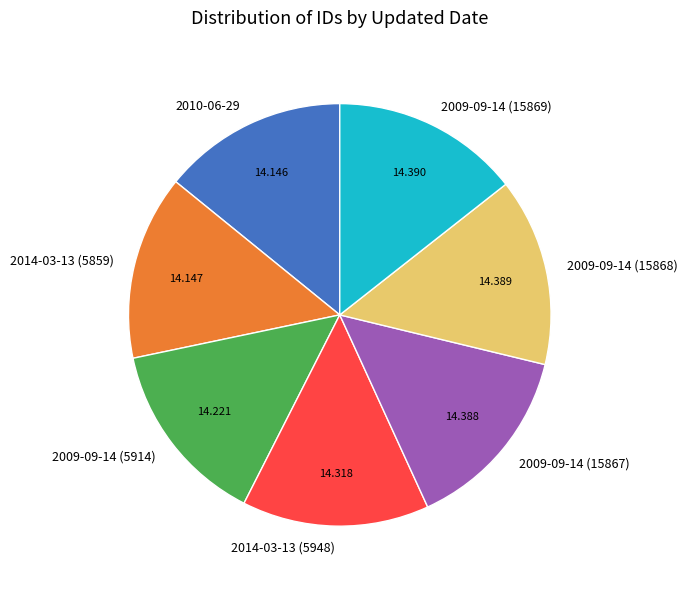

Does 2014-03-13 (5859) represent more than half of the total?

No